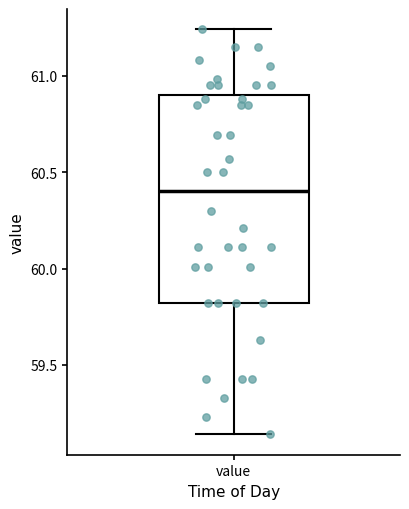

Where does the upper whisker of the box for value end on the y-axis? The values are not printed on the chart, so give them approximately, as read against the axis.

61.25